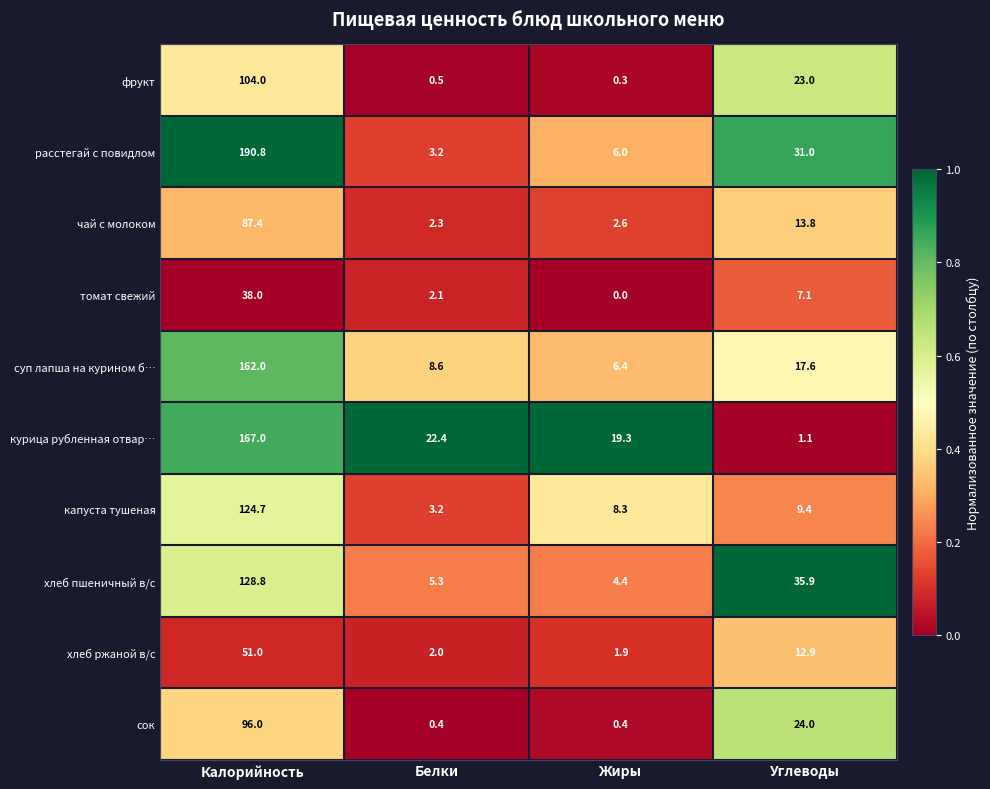

What is the total value across all series at Белки?

50.0